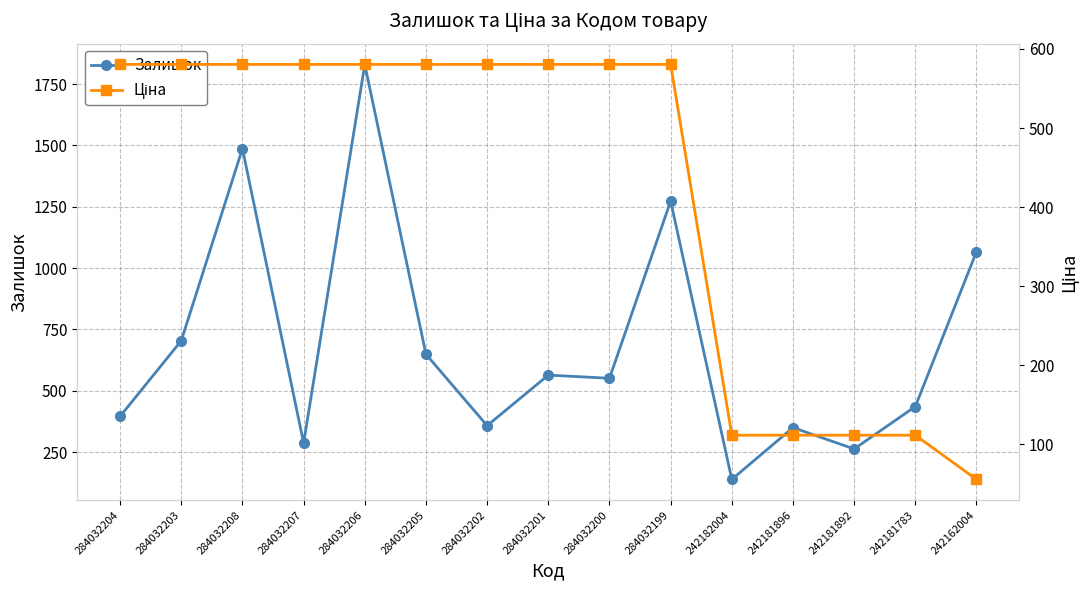

How many times do Залишок and Ціна cross each other?

5